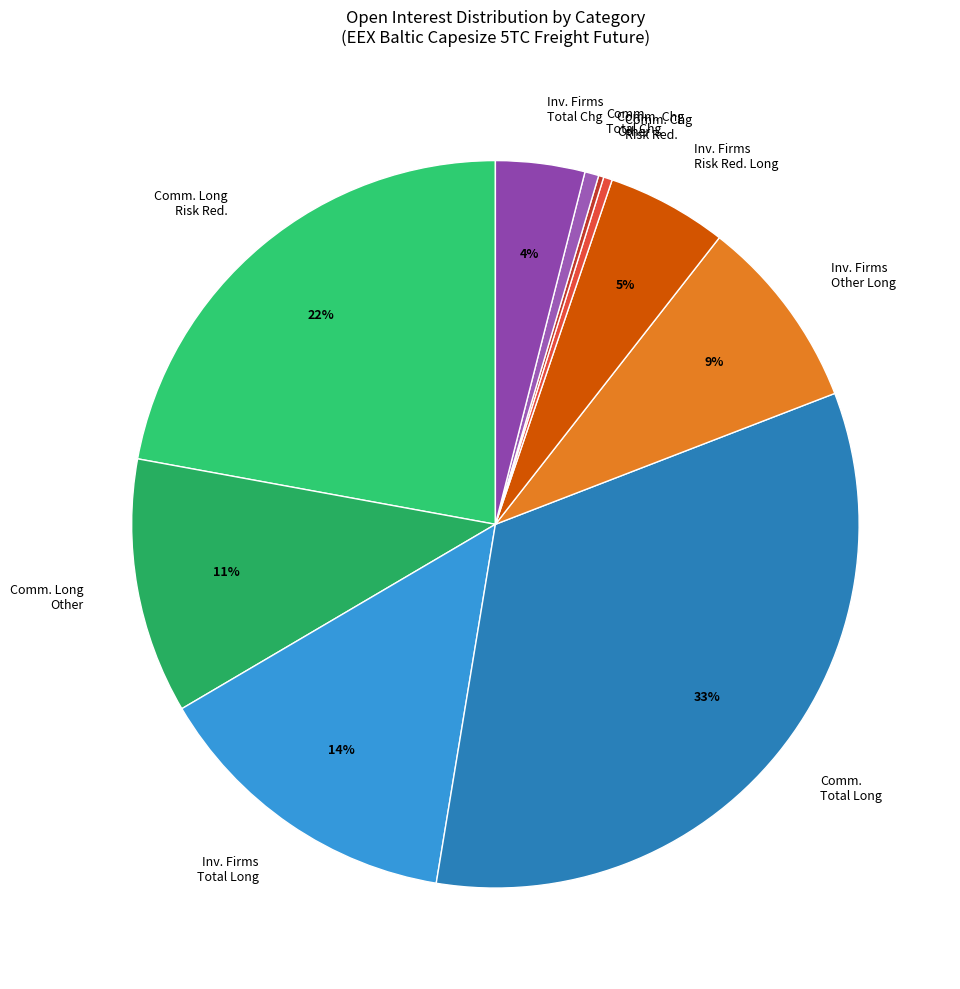

Combined, do Comm. Chg Risk Red. and Comm. Long Other account for over 50%?

No